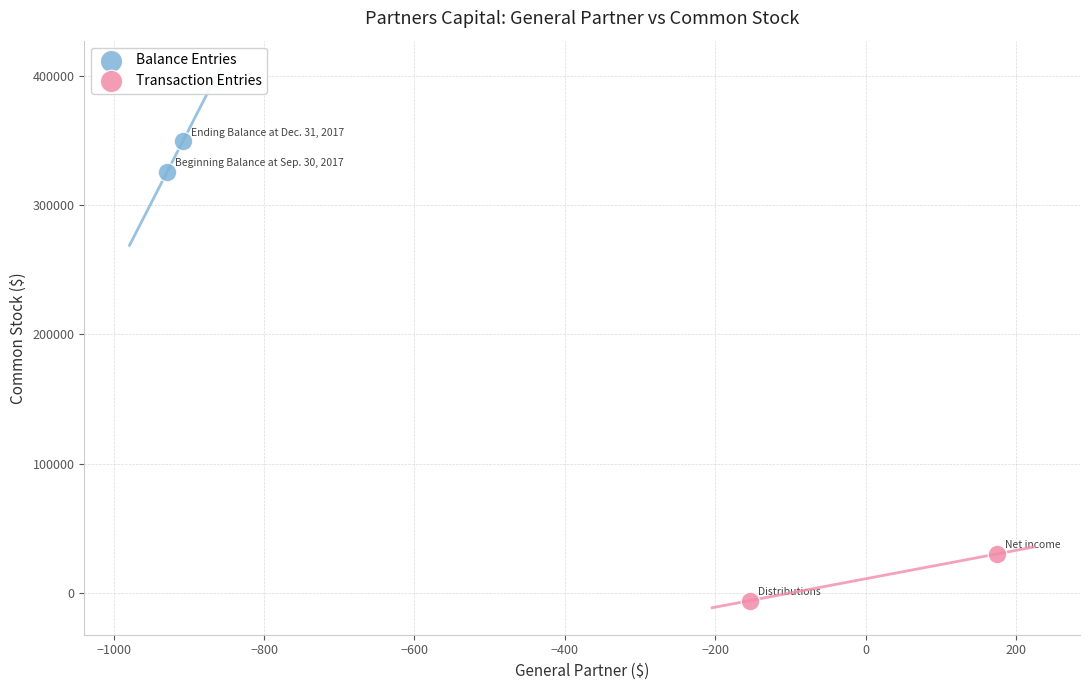

Which series has the widest spread of Y values?

Transaction Entries